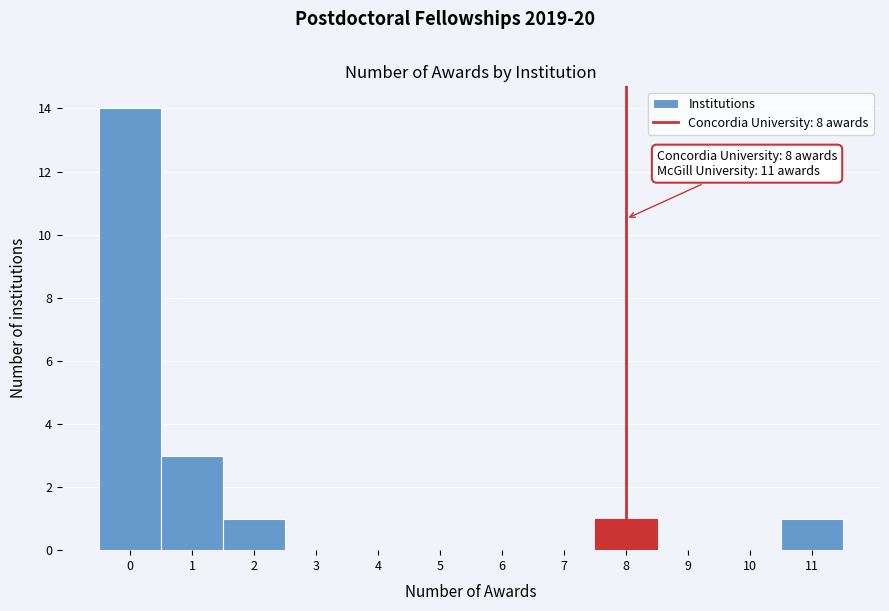

Over which range of the x-axis is the bar tallest?

-0.5 to 0.5